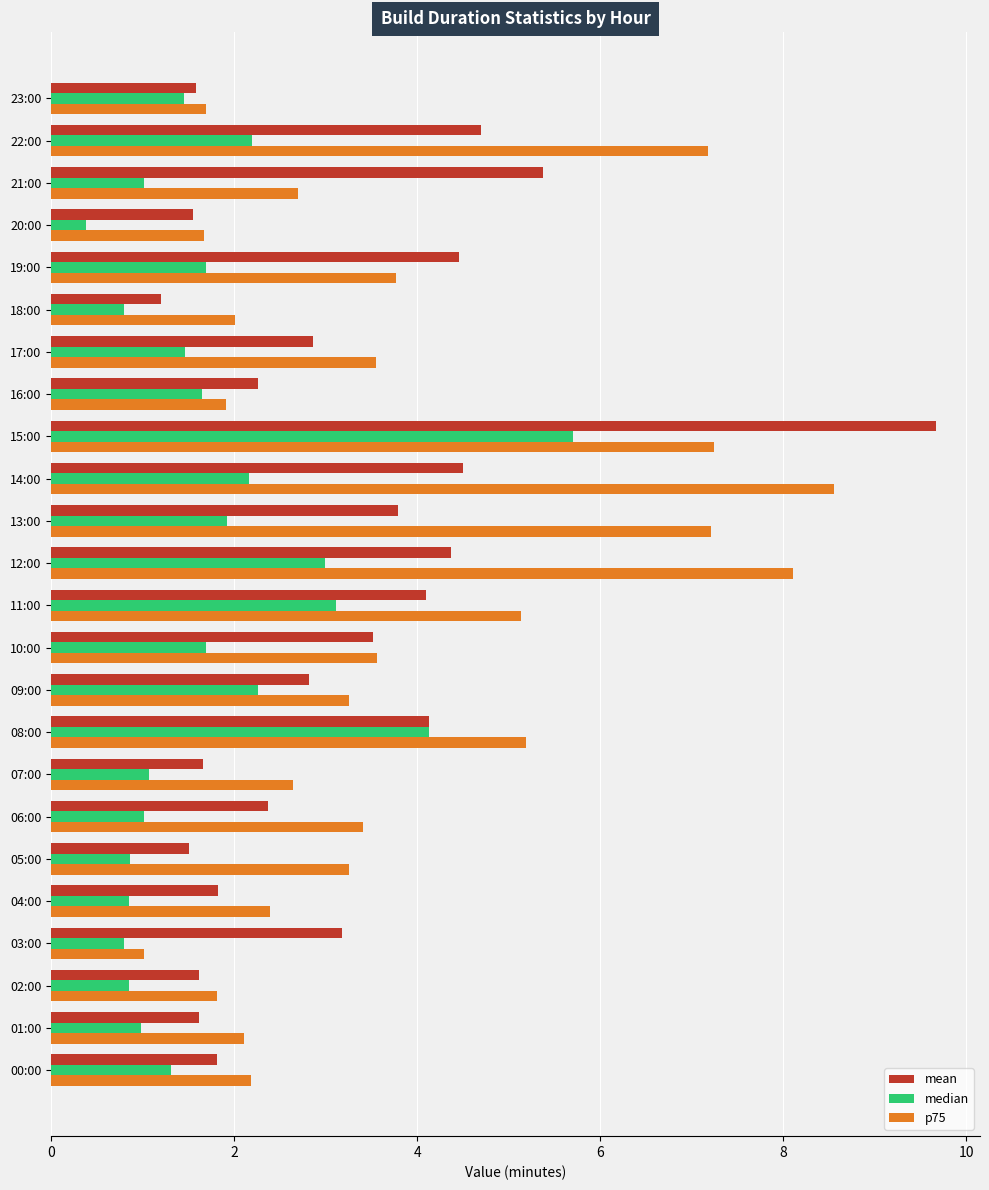

What is the greatest value displayed?

9.7